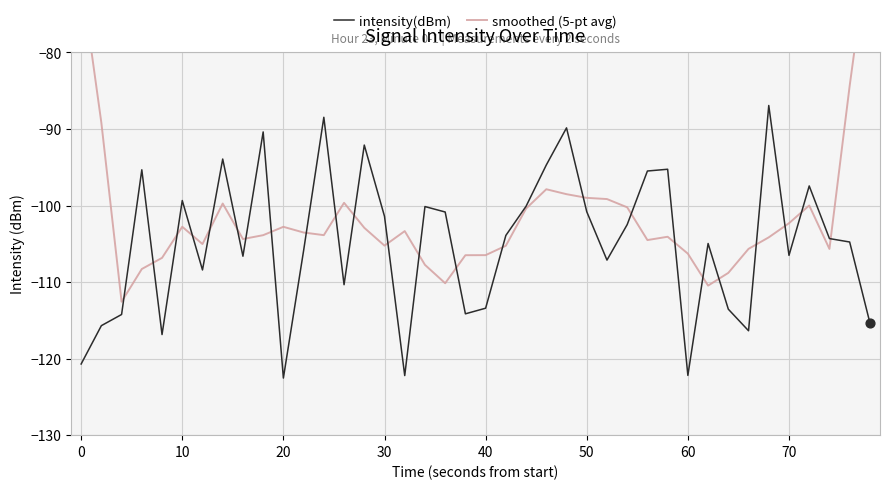

At how many categories does at least one series exceed -120?

40